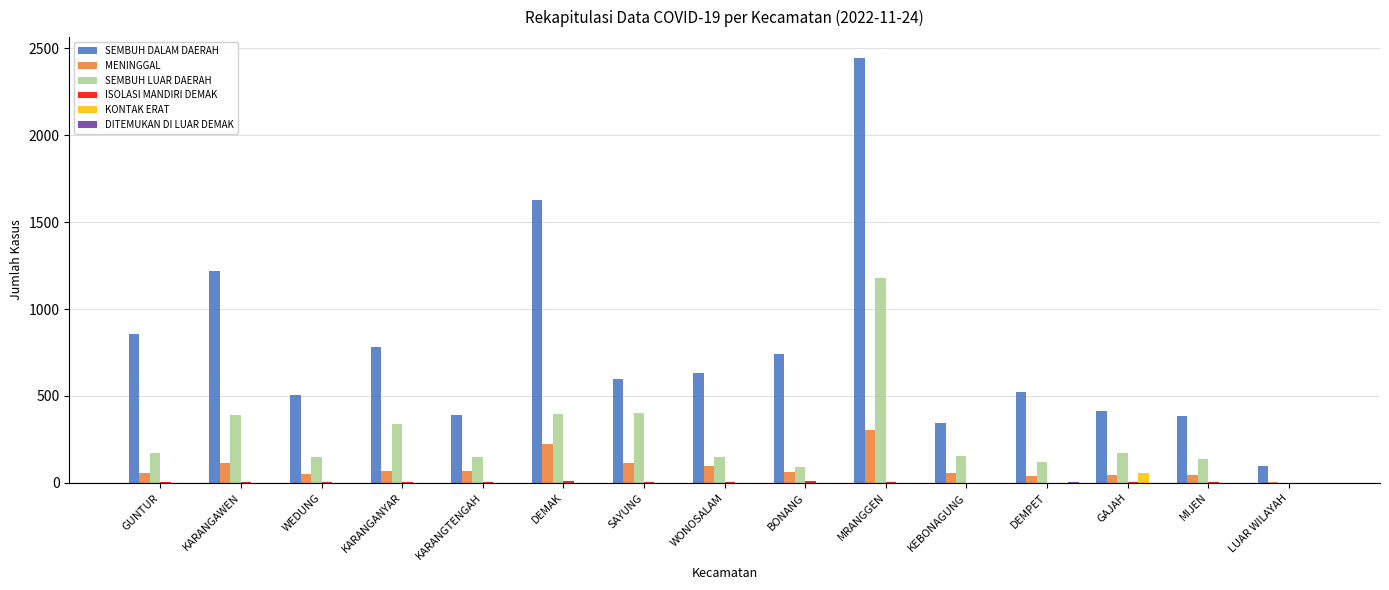

At which category is the sum across all series the highest?

MRANGGEN